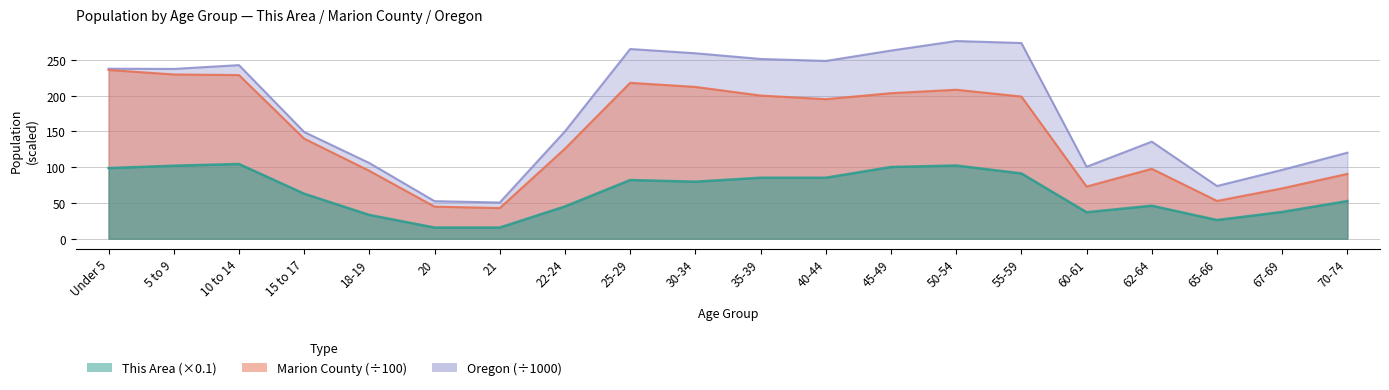

Where is the first local minimum for Marion County?

21